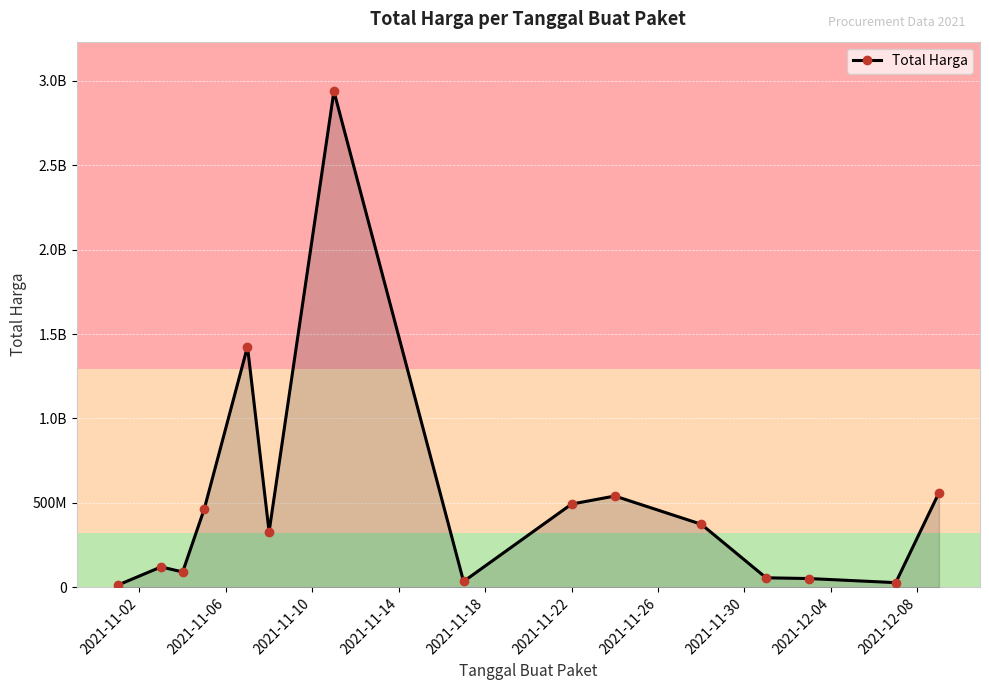

Does the chart have visible grid lines?

Yes